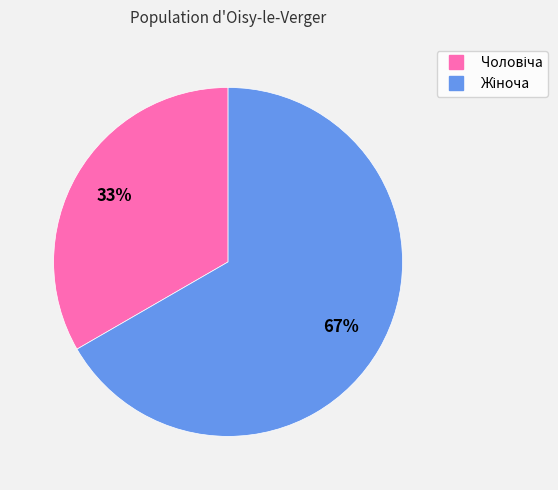

Is there any slice that represents more than half of the pie?

Yes